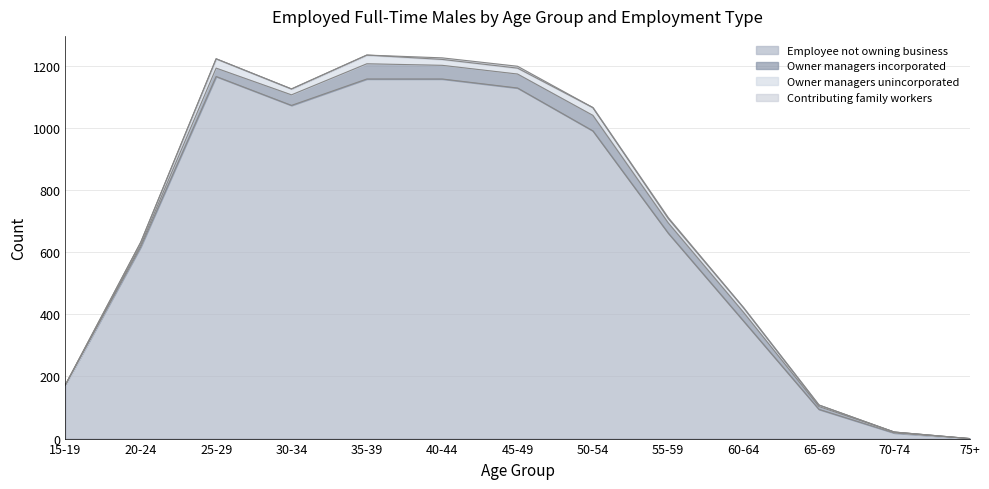

Reading left to right, list all the values displayed in this chart.

Employee not owning business: 173	617	1165	1072	1157	1157	1128	990	661	378	94	18	0
Owner managers incorporated: 0	6	27	34	49	44	45	50	33	28	9	3	0
Owner managers unincorporated: 0	9	30	19	28	19	19	25	14	15	5	0	0
Contributing family workers: 0	0	0	0	0	5	6	0	3	0	0	0	0